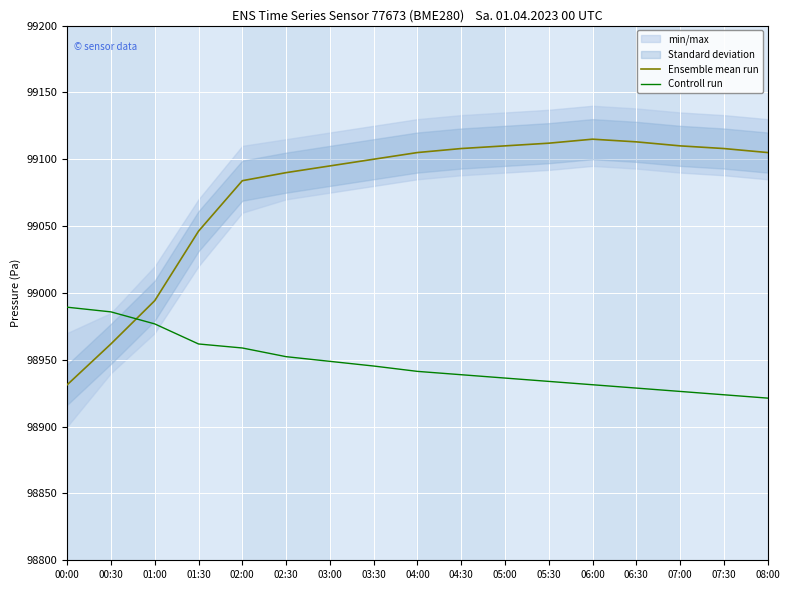

List the series in order of their overall mean, highest first.

Ensemble mean run, Controll run